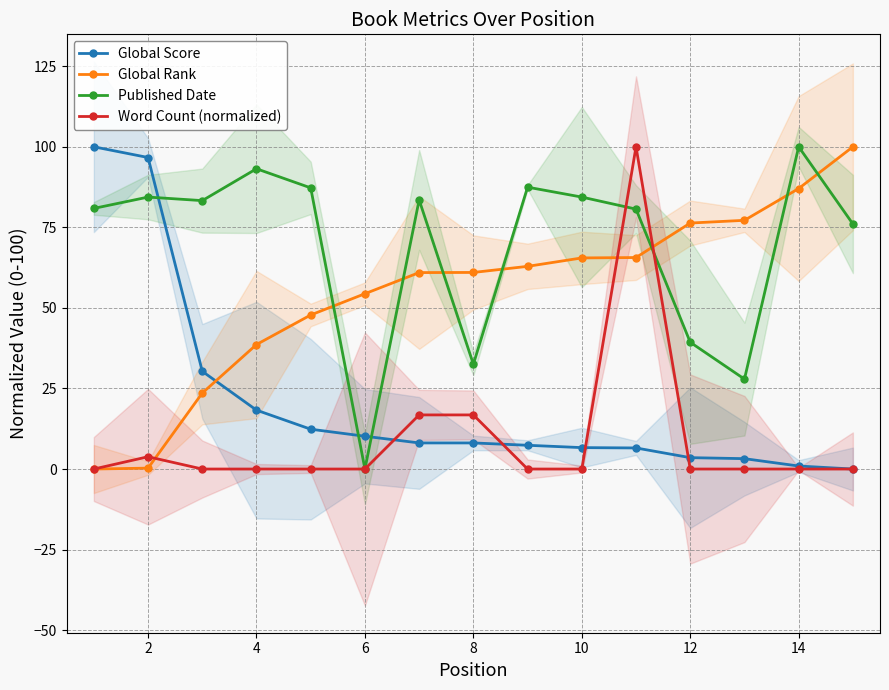

Which series changed the most between 0 and 9?

Global Score